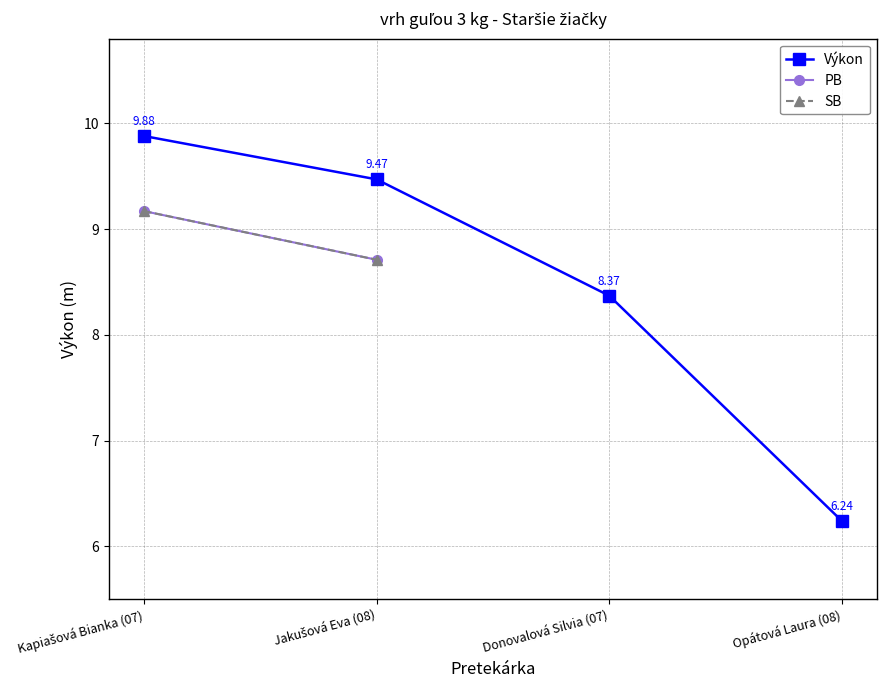

What is the label of the 1st point from the left?

Kapiašová Bianka (07)